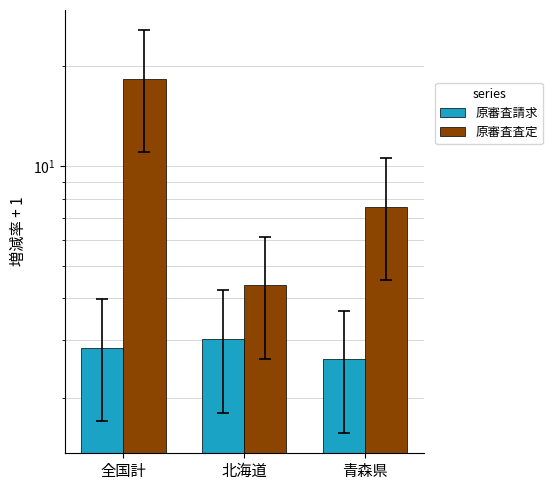

How many bars are there in total?

6